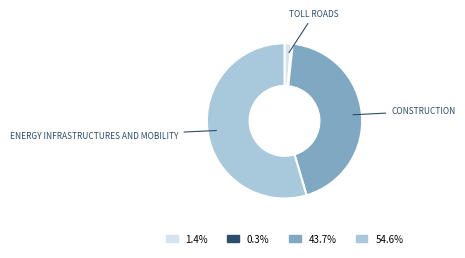

Is the sum of 43.7% and 0.3% greater than half?

No